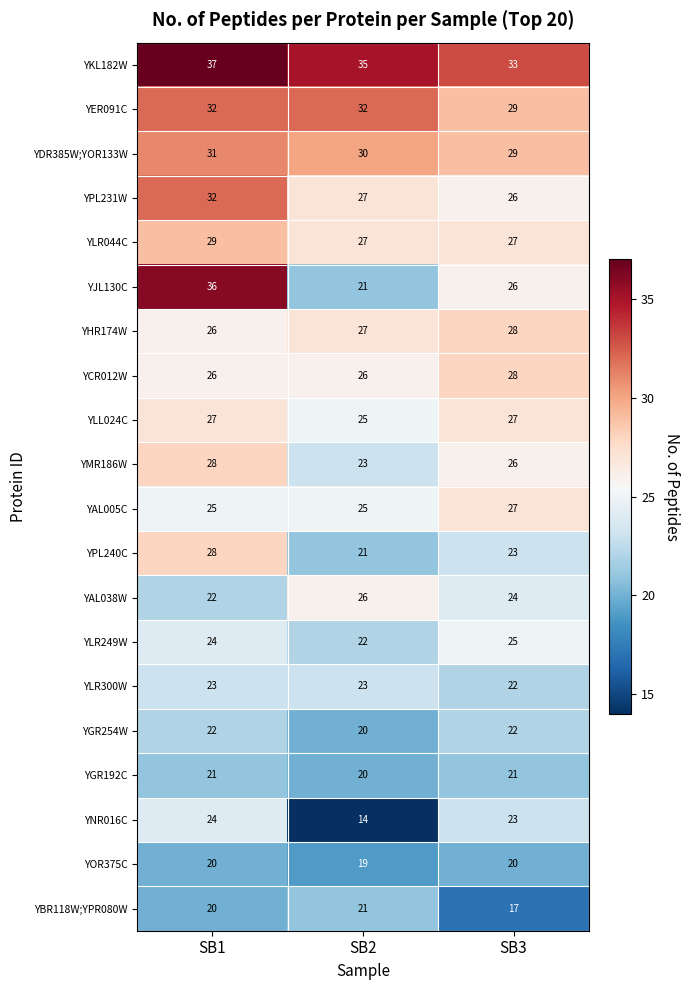

What is the spread (max minus min) of values at SB1?

17